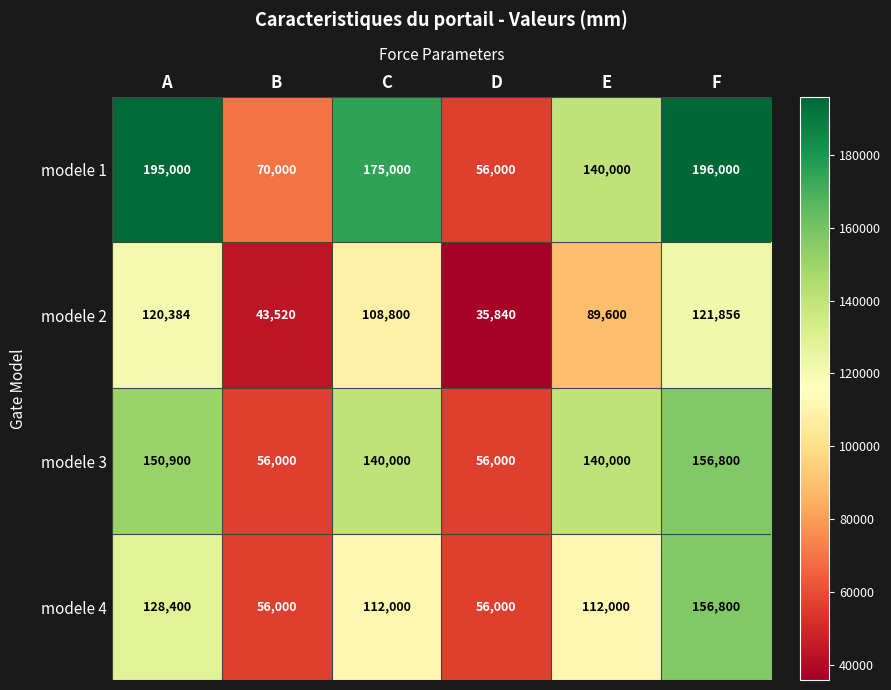

Reading left to right, extract all data points from this chart.

modele 1: 195000	70000	175000	56000	140000	196000
modele 2: 120384	43520	108800	35840	89600	121856
modele 3: 150900	56000	140000	56000	140000	156800
modele 4: 128400	56000	112000	56000	112000	156800